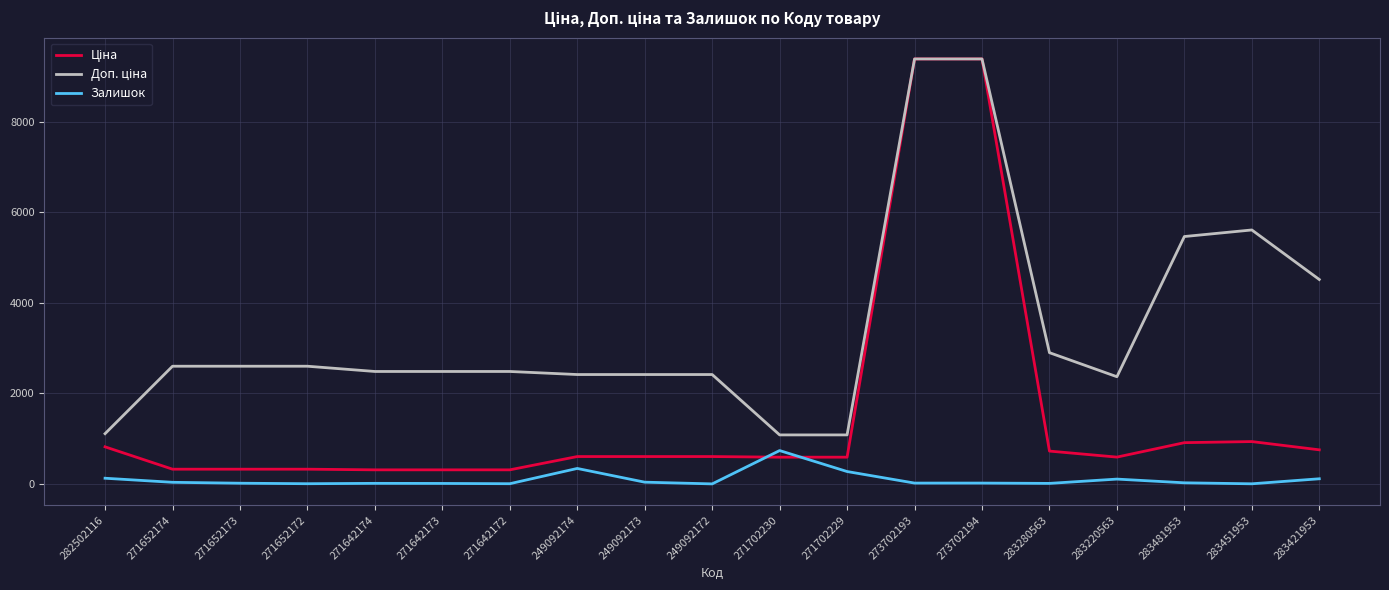

How many values in the Залишок series are below 18?

8